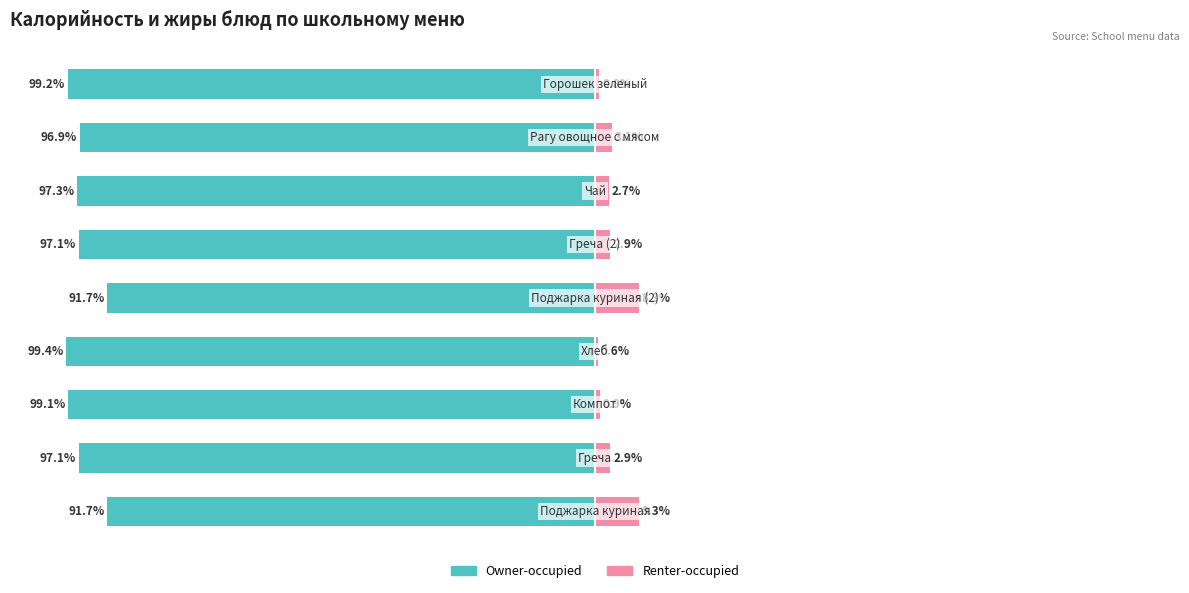

How many bars are there in total?

18